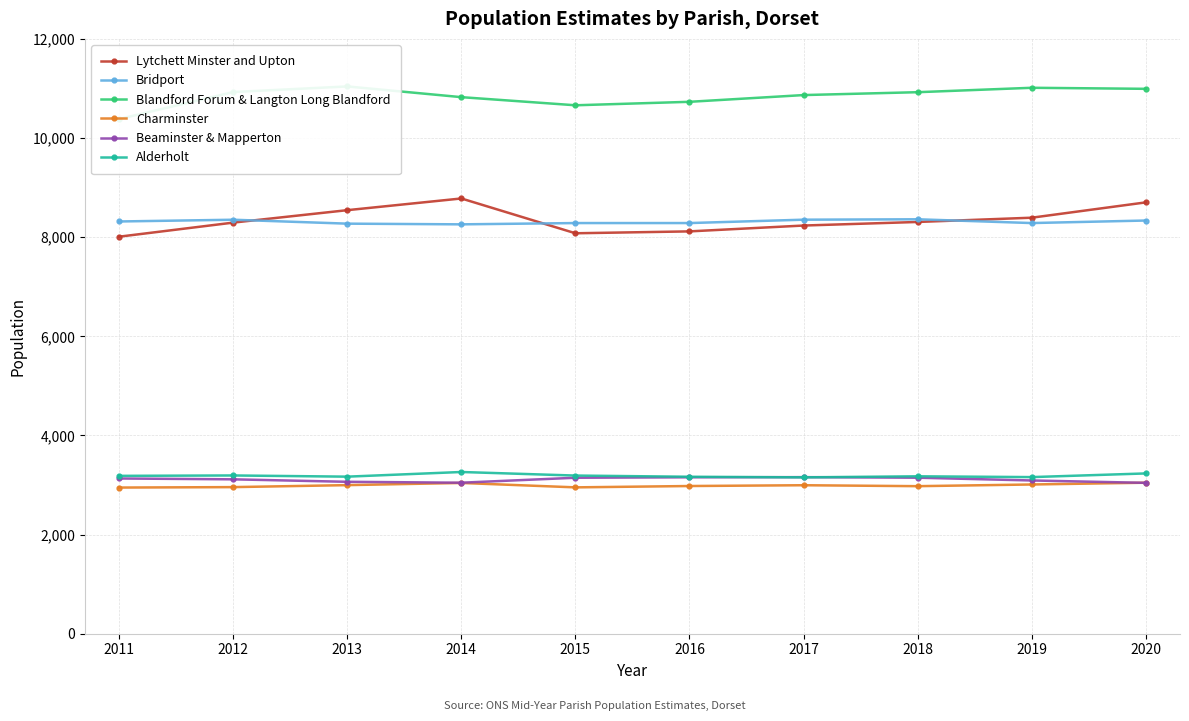

How many series are shown in this chart?

6